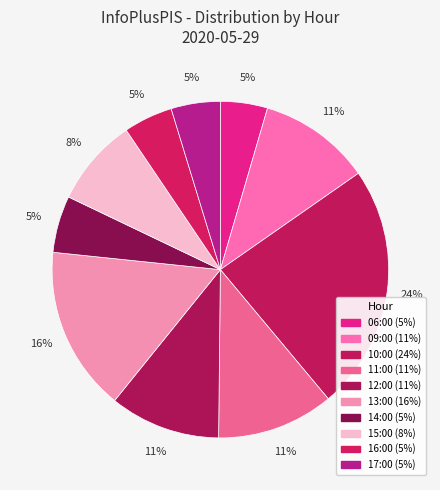

What percentage is the 10:00 slice, to the nearest percent?

24%